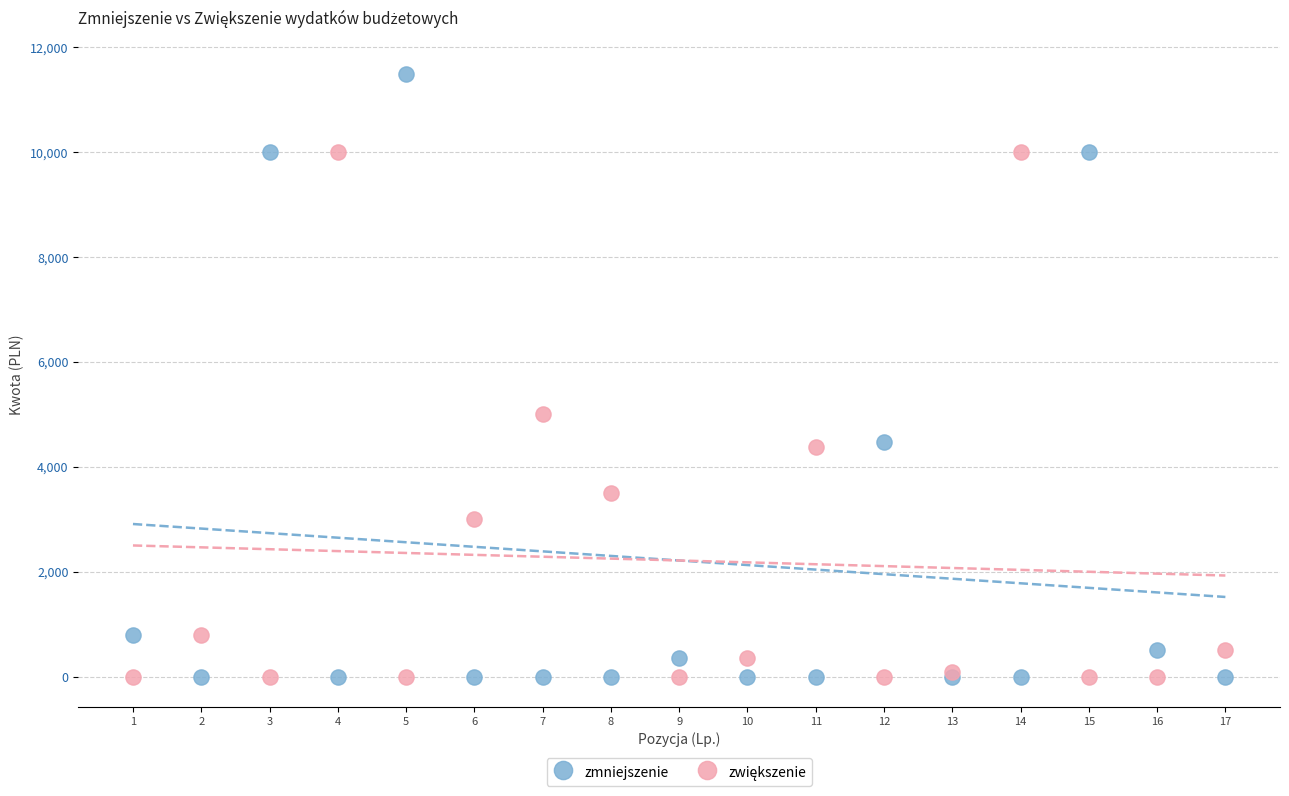

Which series contains the highest Y value?

zmniejszenie